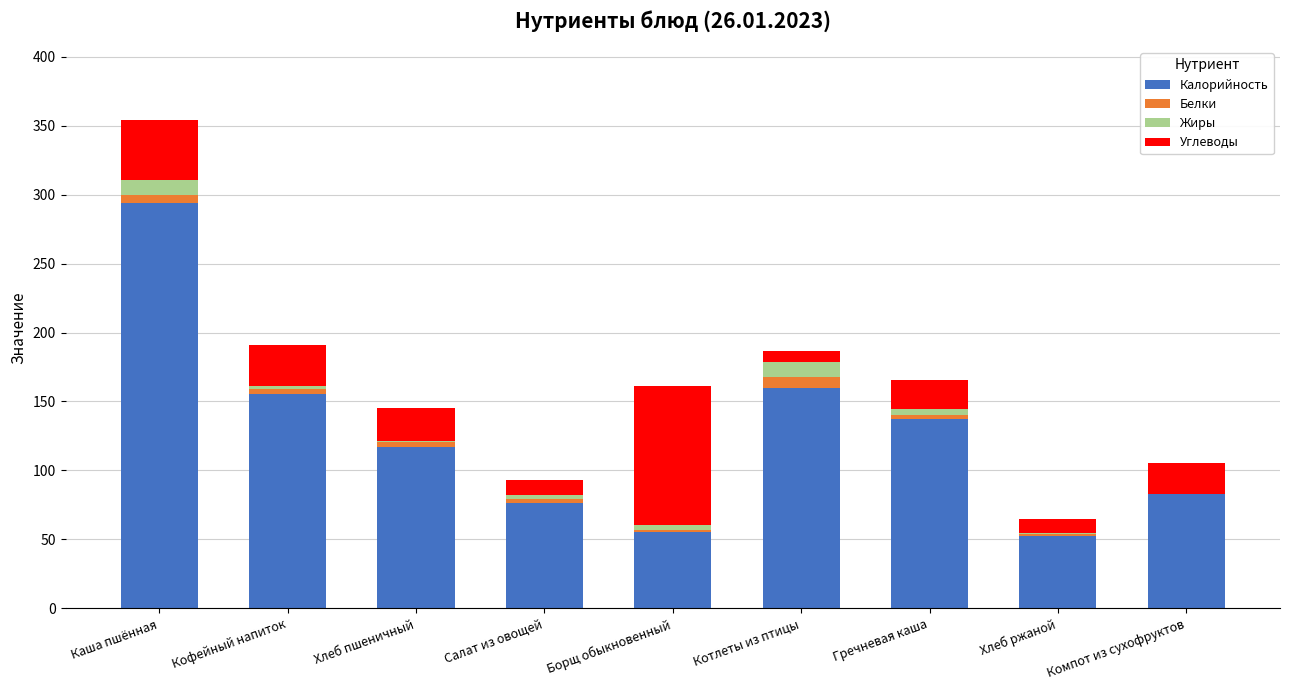

Is it true that Калорийность equals 136.3 at Салат из овощей?

False